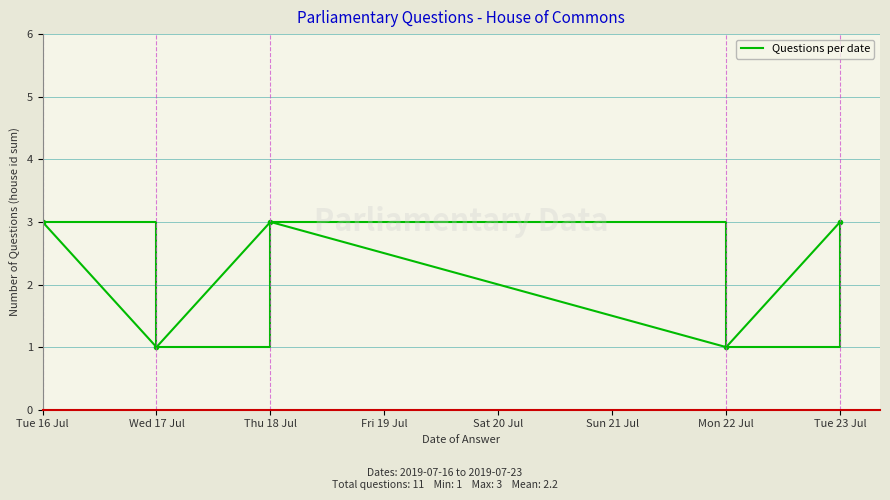

The value at Thu 18 Jul is 3. True or false?

True